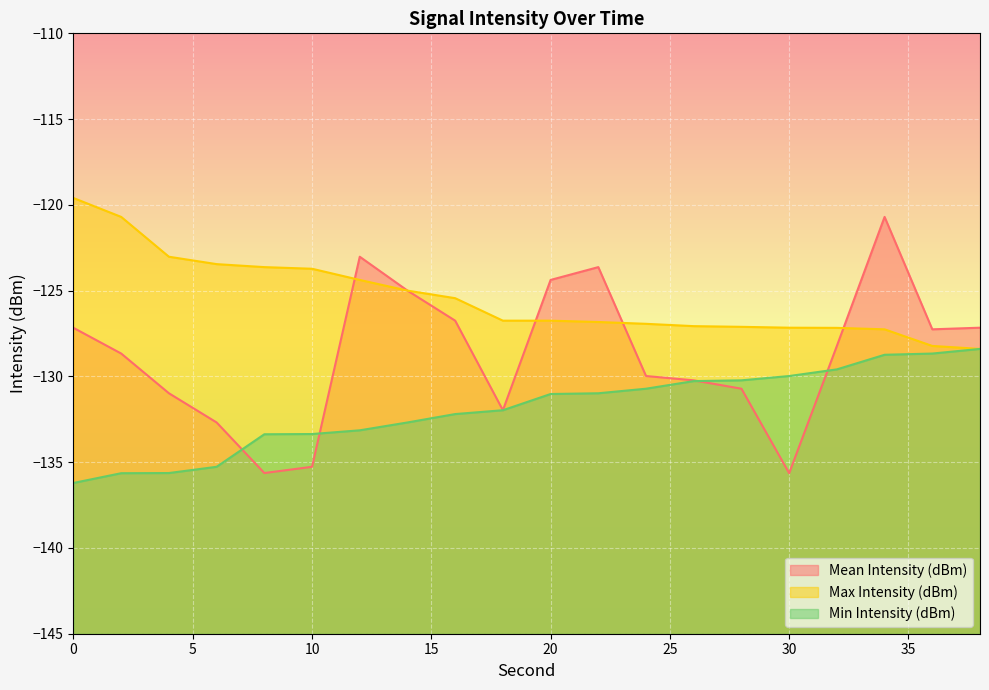

Does the chart display data point markers on the line(s)?

No